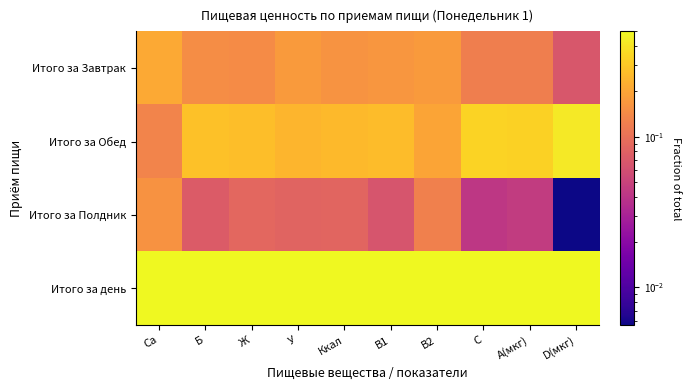

List the series in order of their peak value, lowest first.

Итого за Полдник, Итого за Завтрак, Итого за Обед, Итого за день